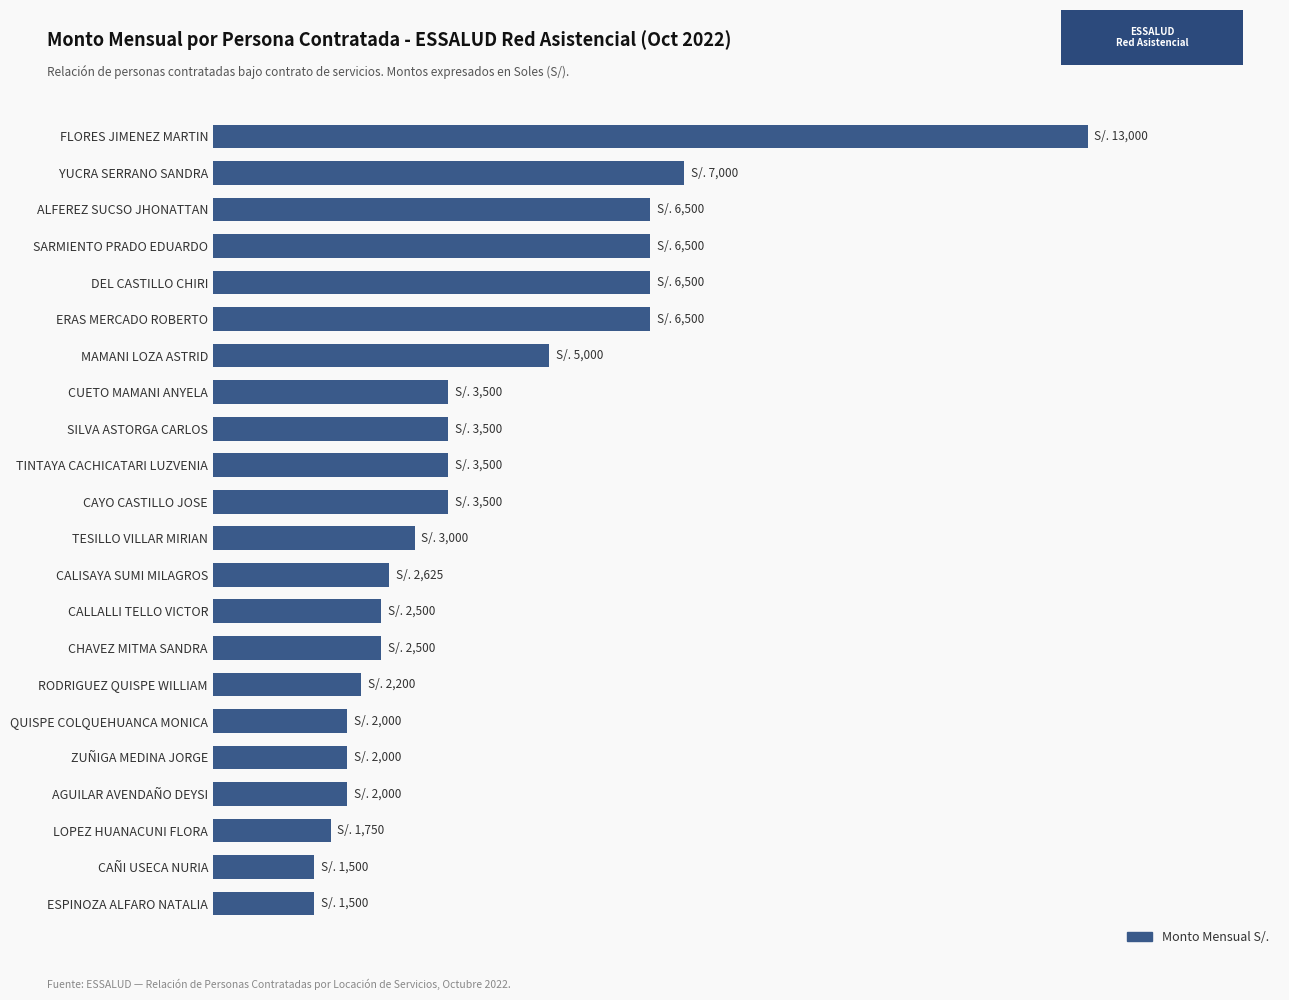

Does the chart contain any negative values?

No